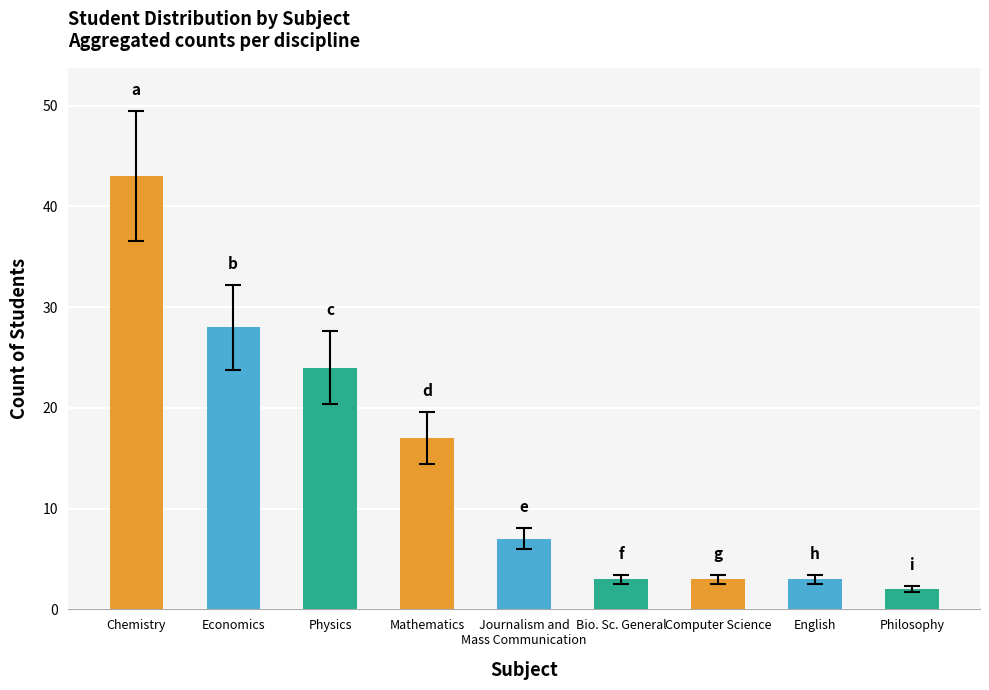

How many bars are there in total?

9